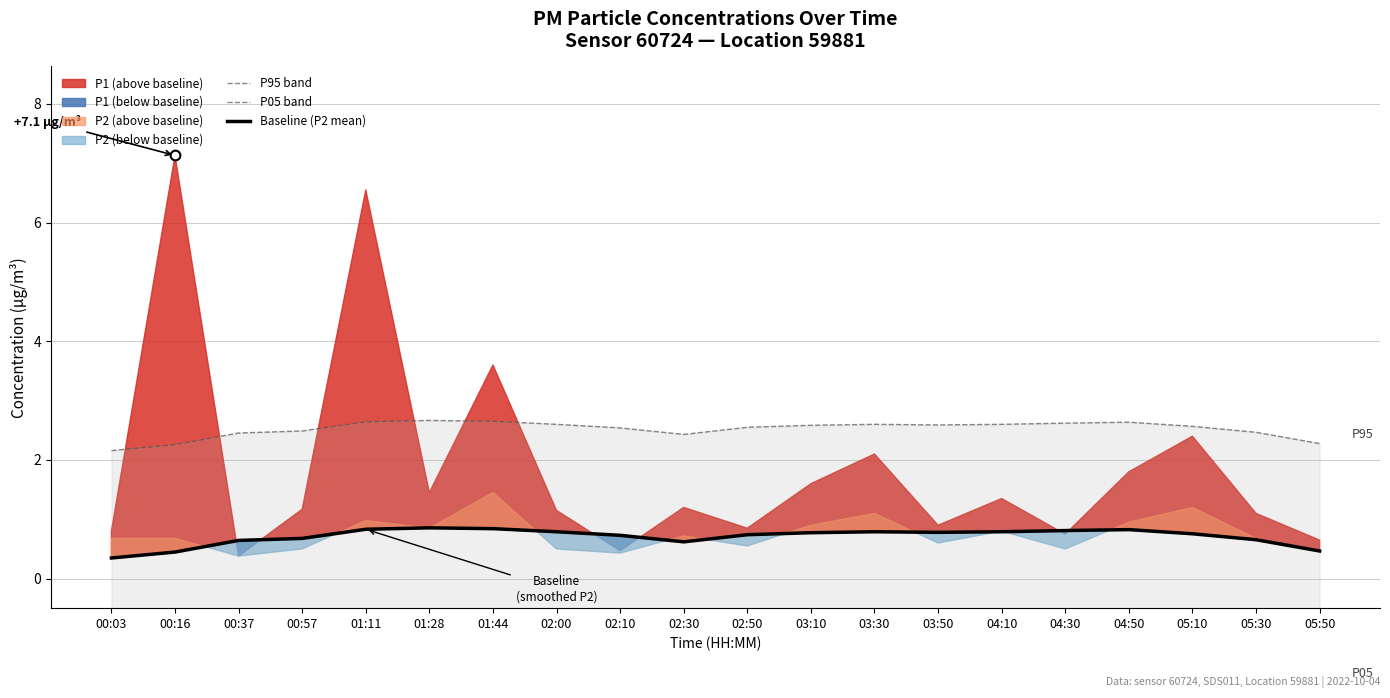

True or false: P05 band and Baseline (P2 mean) intersect in this chart.

False